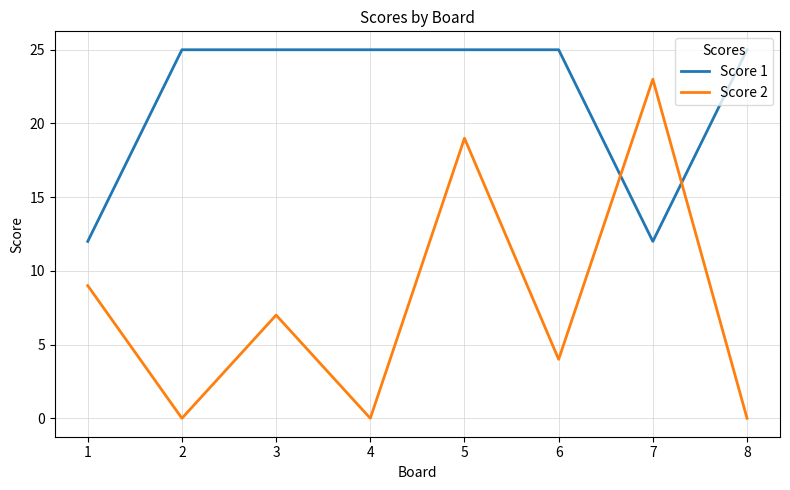

In Score 2, how many points are lower than both neighbors (excluding endpoints)?

3